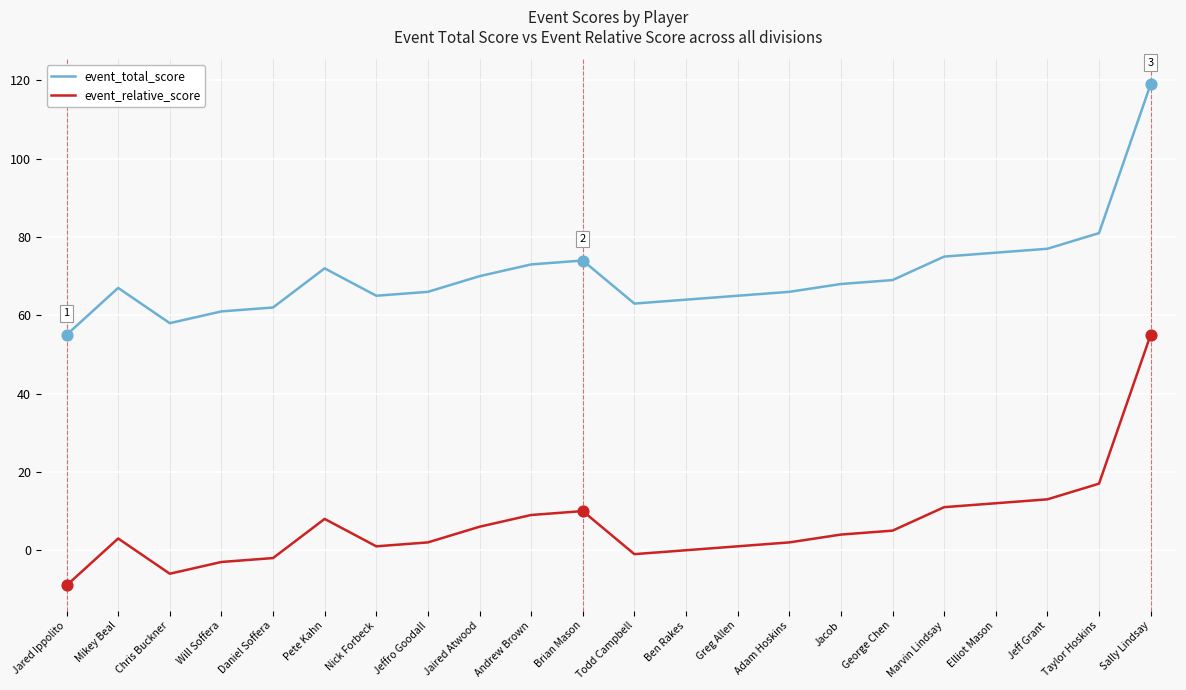

Which series has the largest total across all categories?

event_total_score